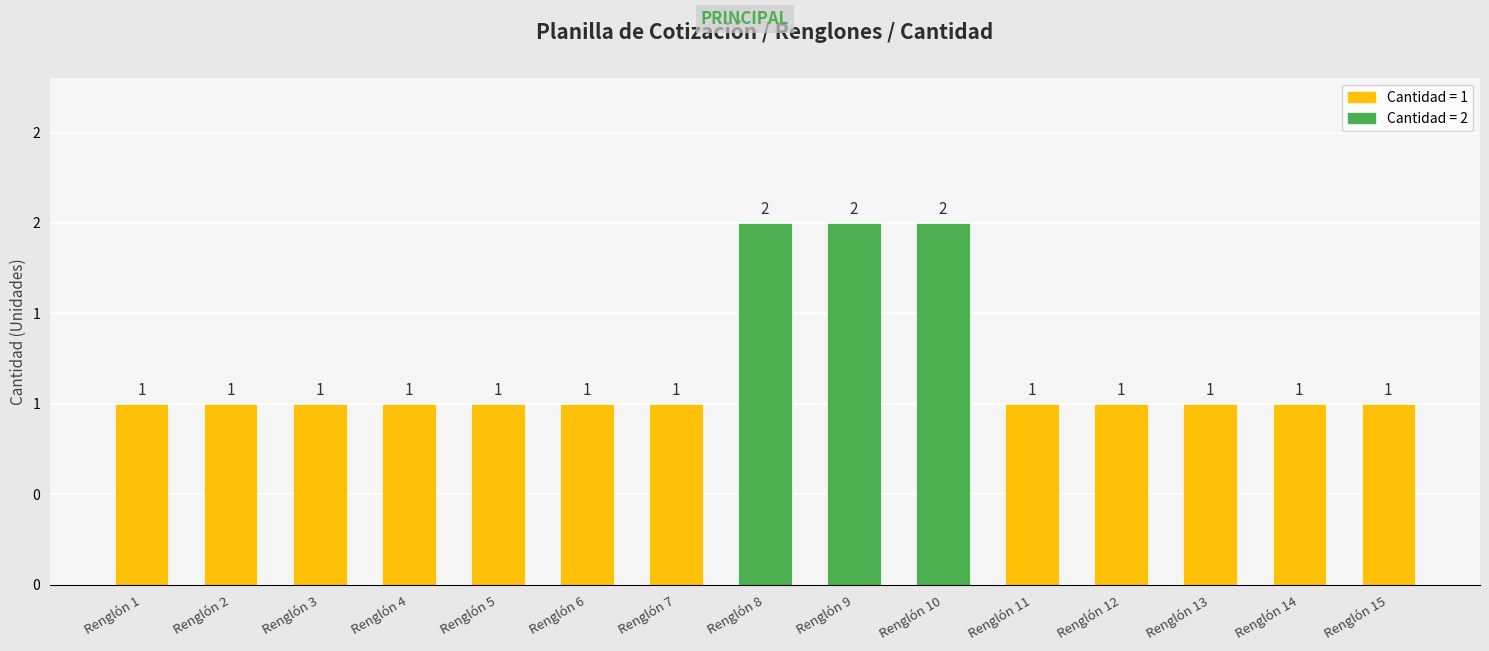

Are the bars horizontal?

No